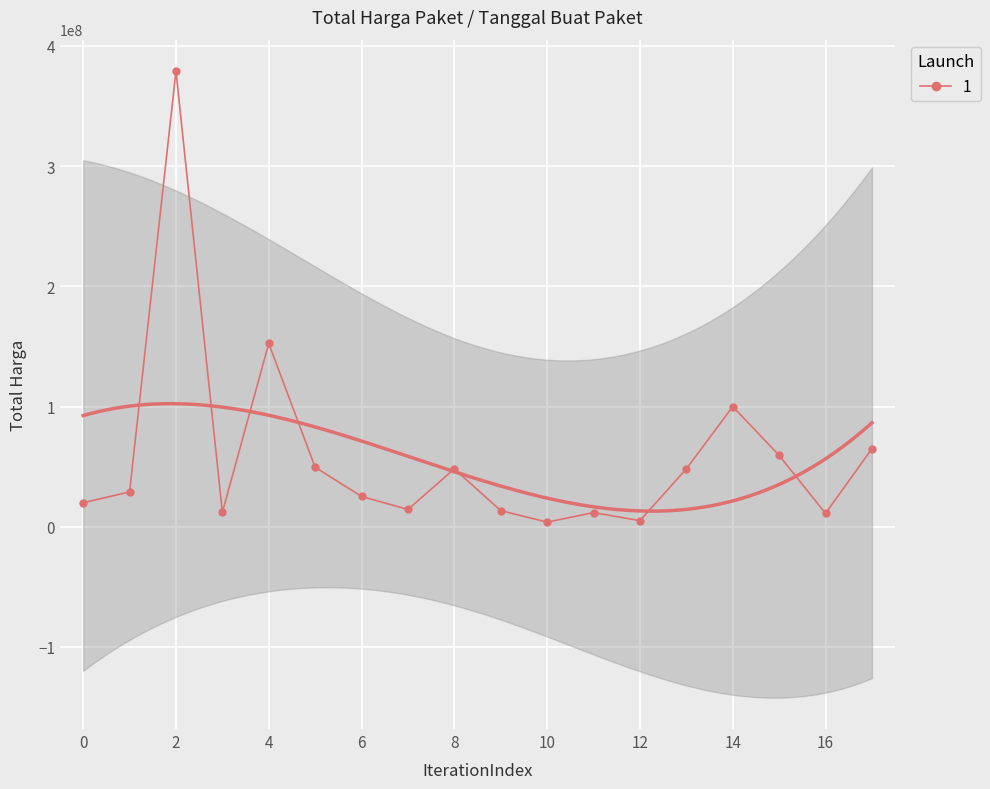

True or false: 1 has more than 1 points higher than both neighbors.

True